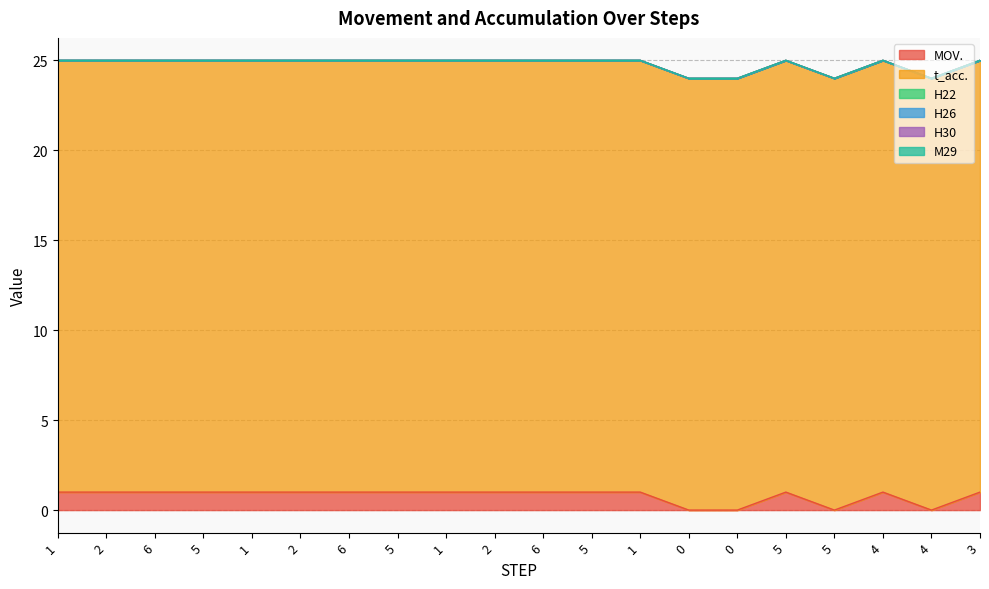

How many categories are shown in the chart?

20